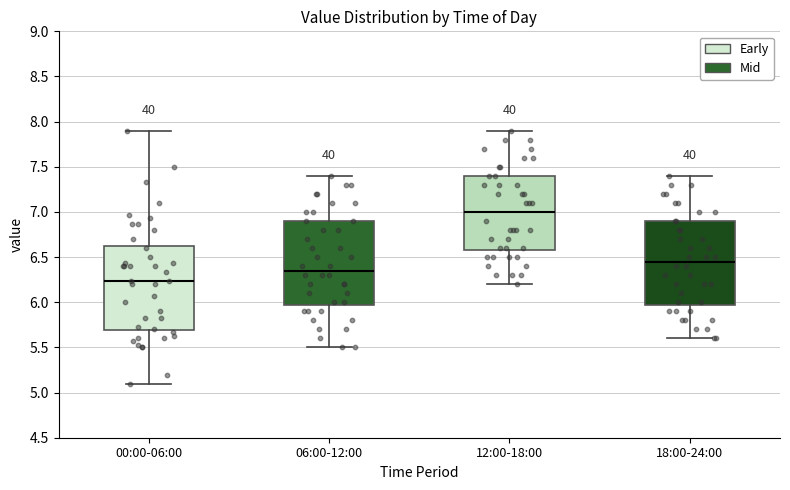

Which box has the lowest median line?

00:00-06:00